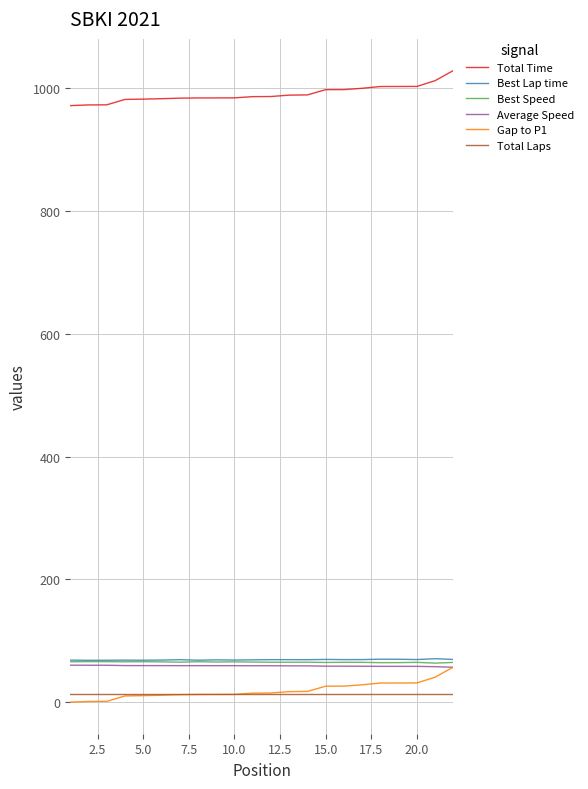

True or false: Total Laps and Total Time intersect in this chart.

False